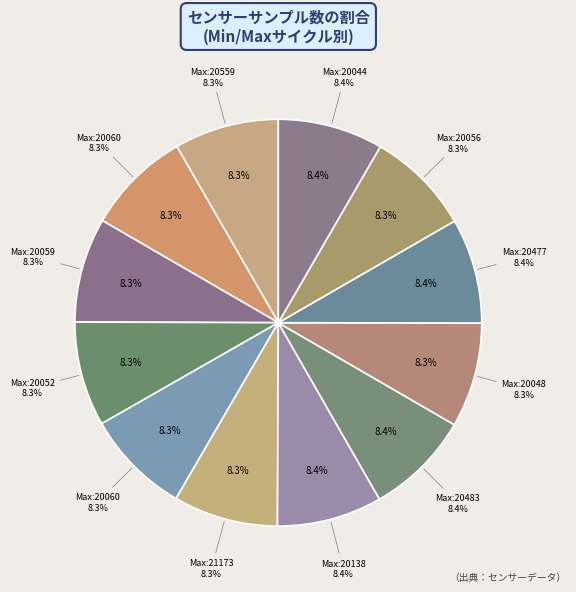

Is there any slice that represents more than half of the pie?

No